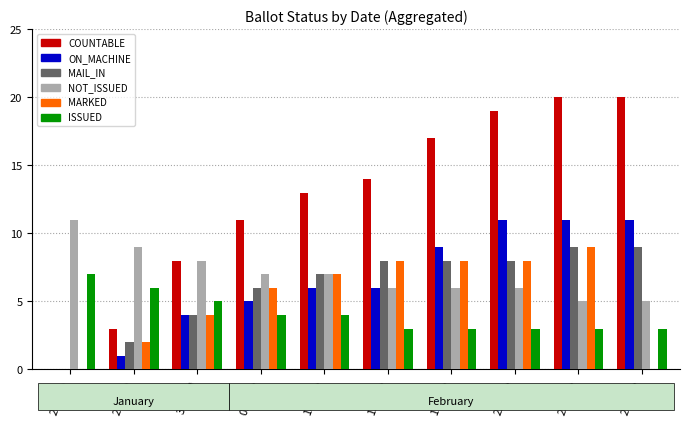

How many data points does each series have?

10